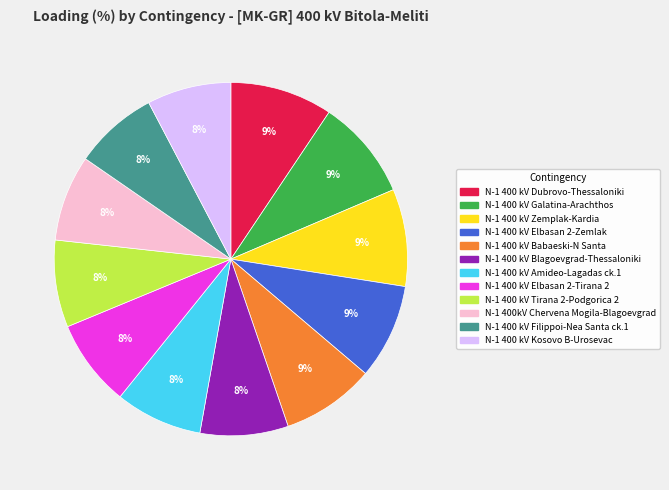

Is there a majority slice in this chart?

No